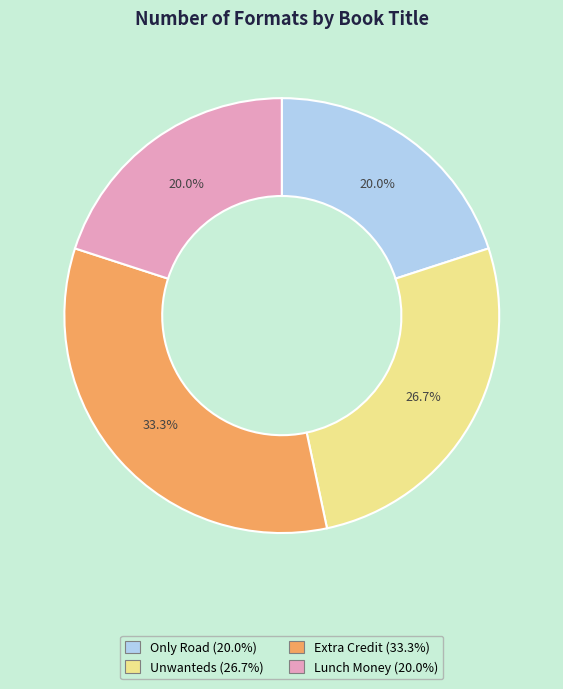

True or false: Only Road accounts for 20% of the total.

True